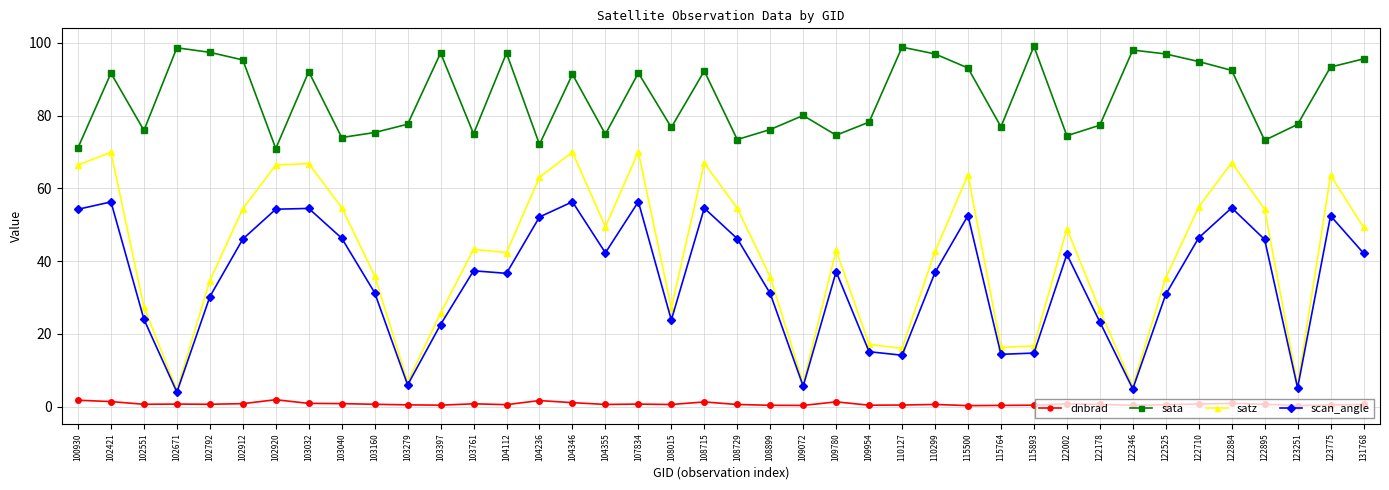

What are all the series names shown in the legend?

dnbrad, sata, satz, scan_angle